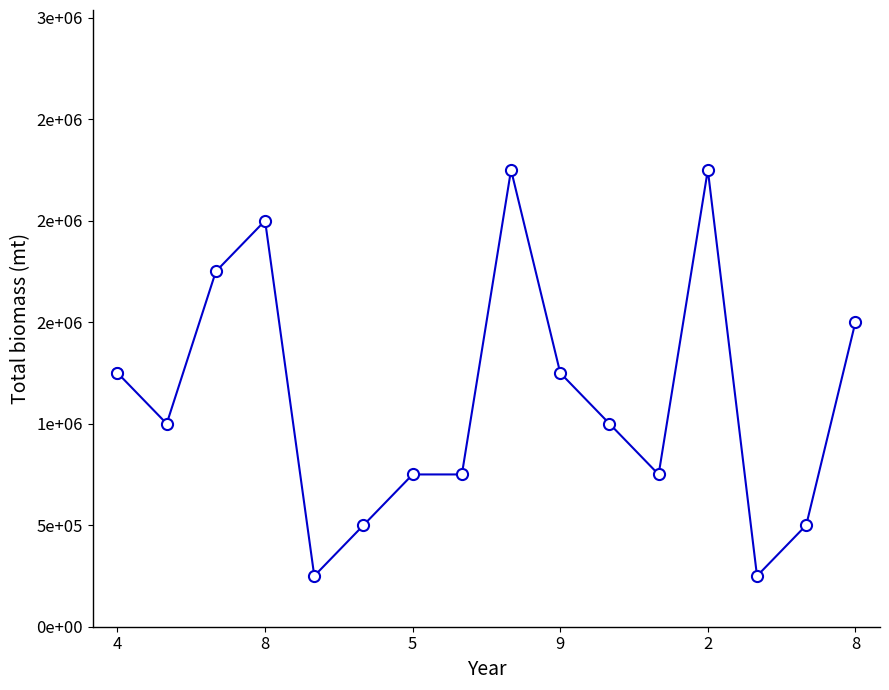

Which has a higher value, 12 or 7?

12